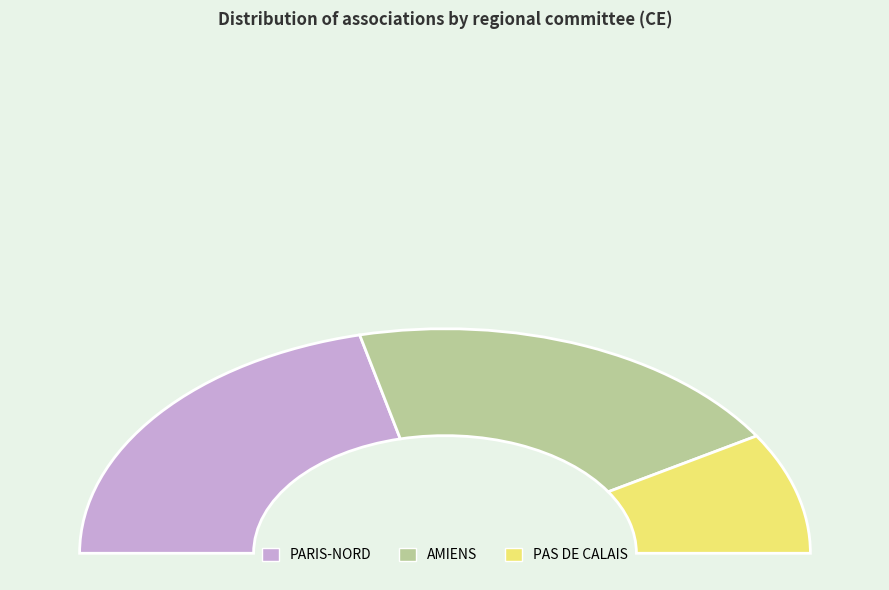

Which has a higher value, PARIS-NORD or AMIENS?

PARIS-NORD